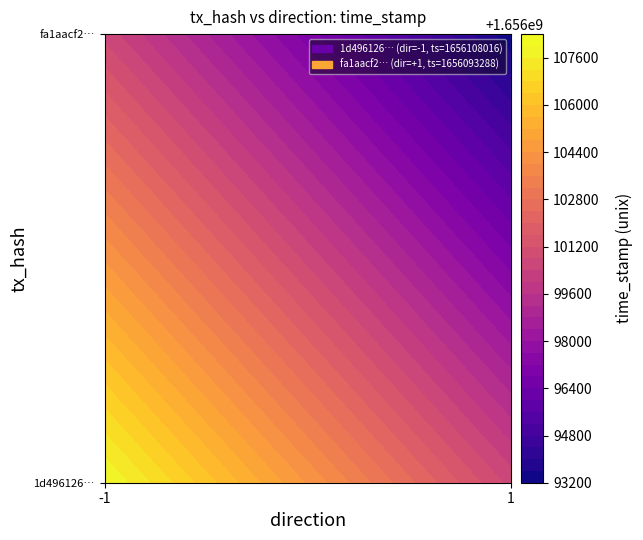

True or false: fa1aacf25aa6966d11e1a7c2dfbb90d89711806 has a value of 0 at direction.

False